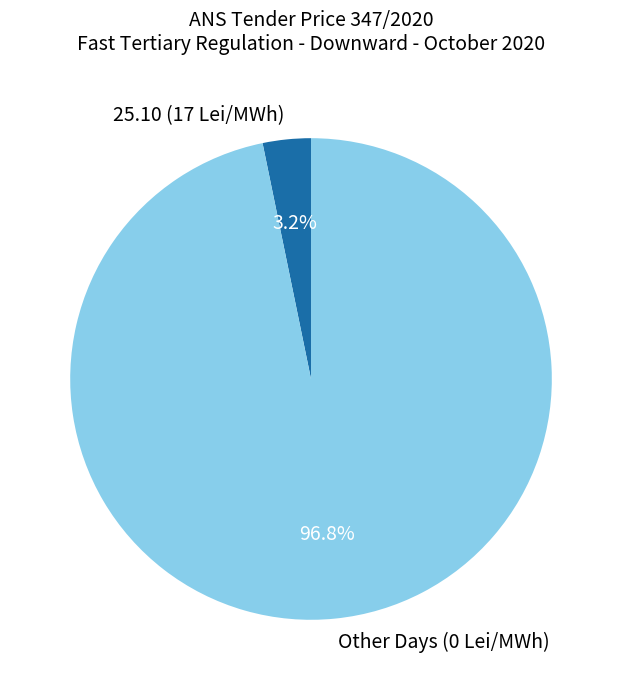

How many segments does this pie chart have?

2